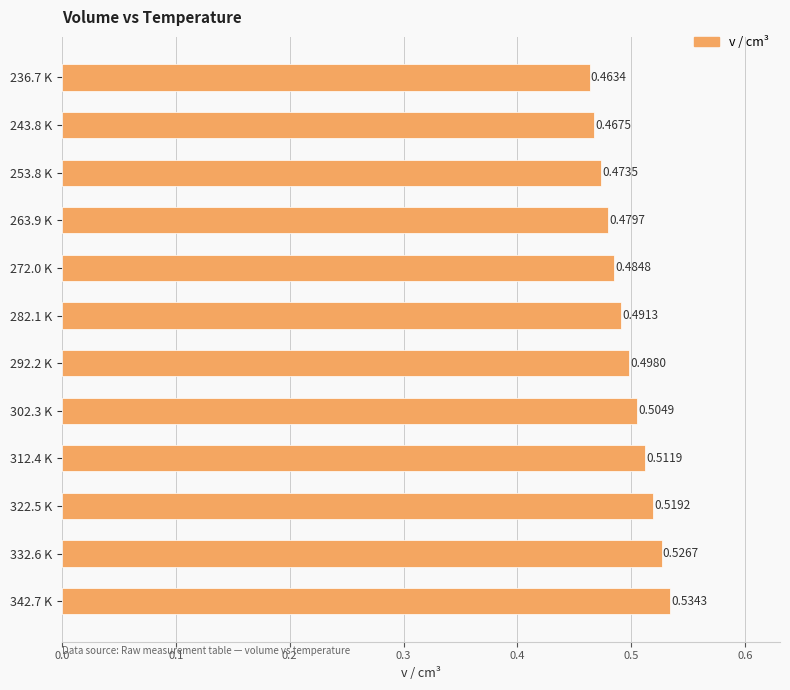

Count the values in the range 0 to 1.

12